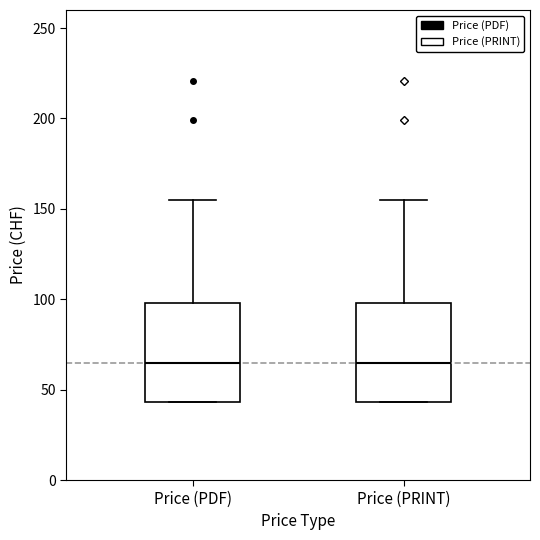

Reading left to right, transcribe this box plot: for each box, give where its median line is, the range the box spans, and where its two whiskers end, as read against the y-axis. The values are not printed on the chart, so give them approximately, as read against the axis.

Price (PDF): median 65, box 45 to 100, whiskers 45 to 155
Price (PRINT): median 65, box 45 to 100, whiskers 45 to 155